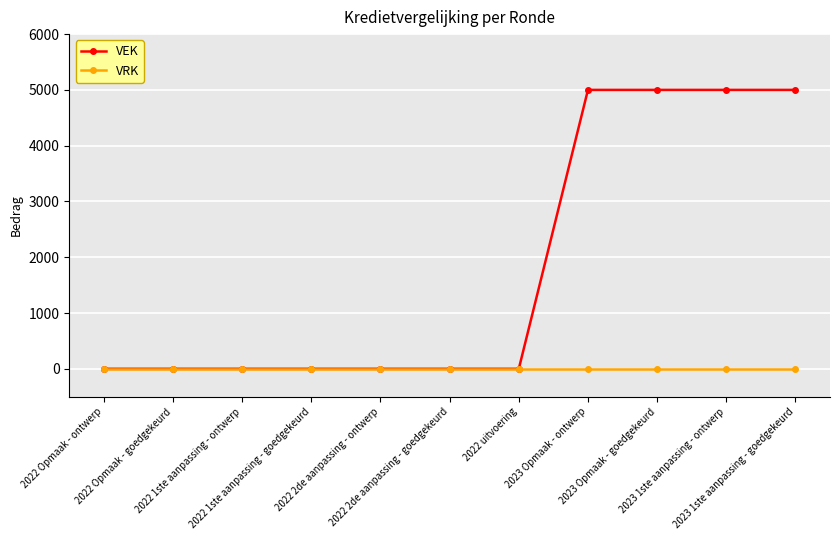

Reading left to right, extract all data points from this chart.

VEK: 0	0	0	0	0	0	0	5000	5000	5000	5000
VRK: 0	0	0	0	0	0	0	0	0	0	0